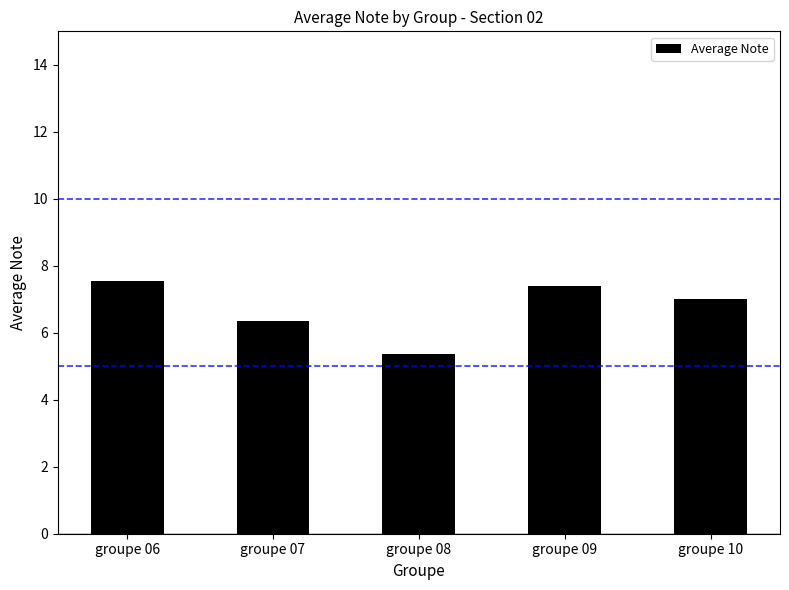

What is the ratio of the value at groupe 09 to the value at groupe 08?

1.4